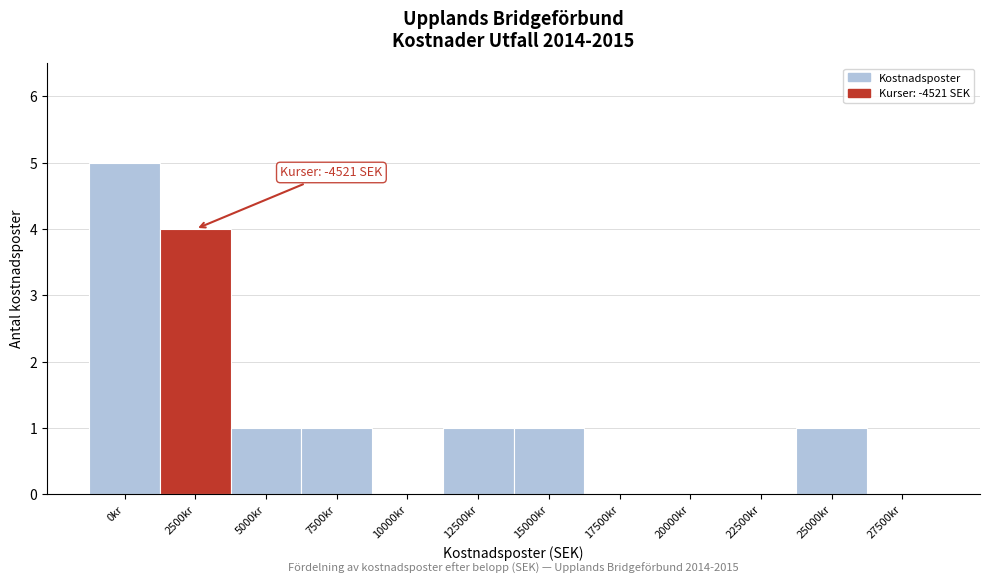

Reading left to right, transcribe all the data shown in this chart.

0kr=5	2500kr=4	5000kr=1	7500kr=1	10000kr=0	12500kr=1	15000kr=1	17500kr=0	20000kr=0	22500kr=0	25000kr=1	27500kr=0